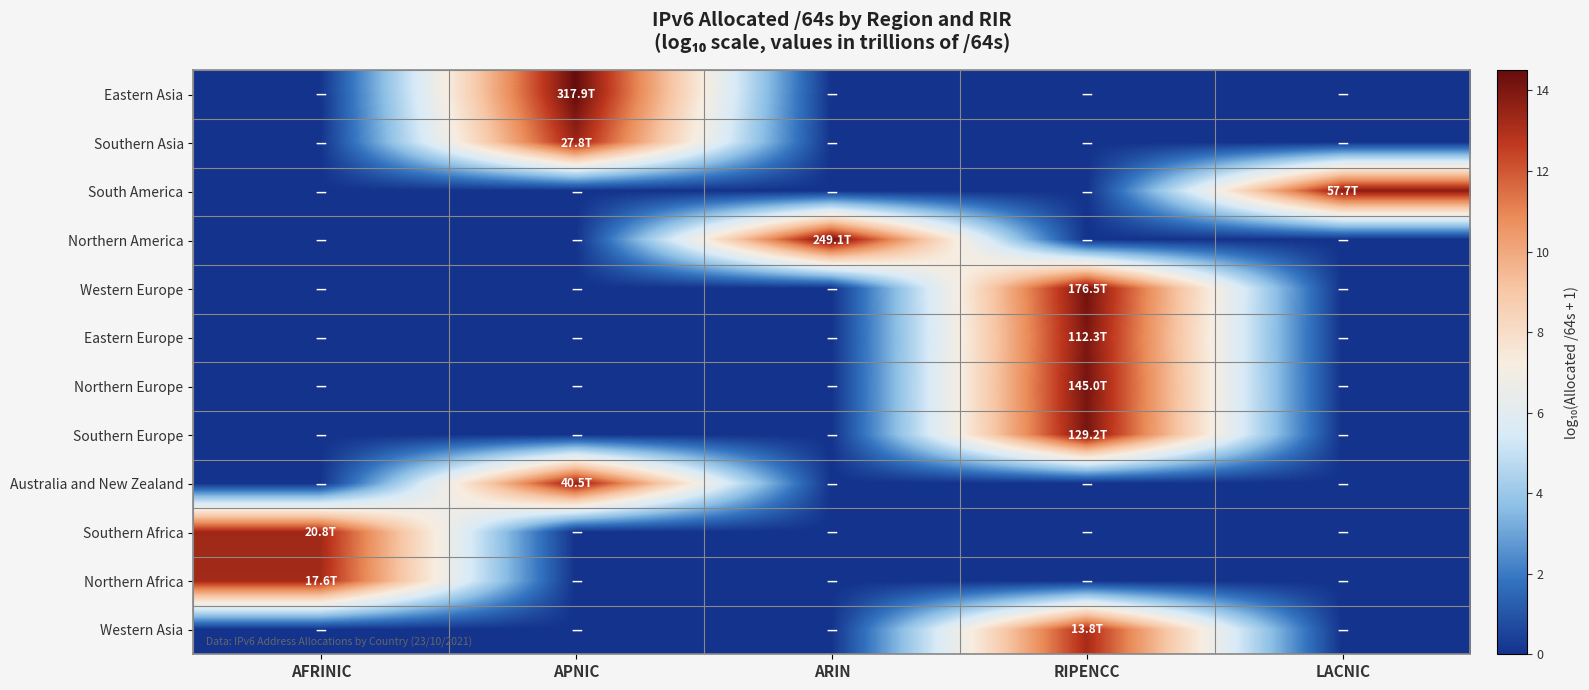

How many categories are shown in the chart?

5